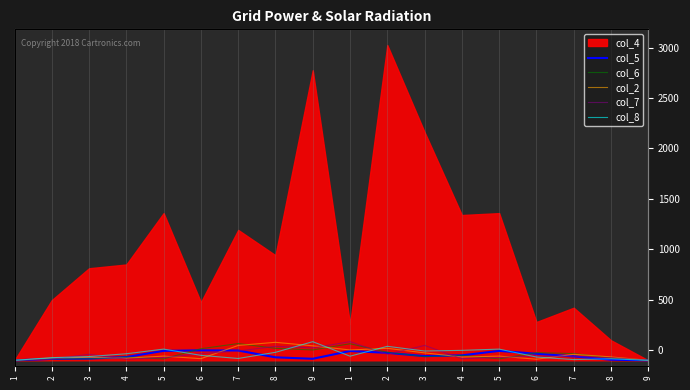

At which category does col_7 reach its first local peak?

3